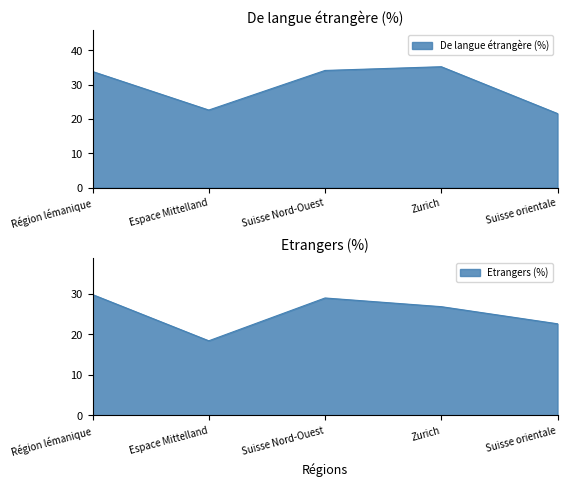

What is the label of the 1st point from the right?

Suisse orientale